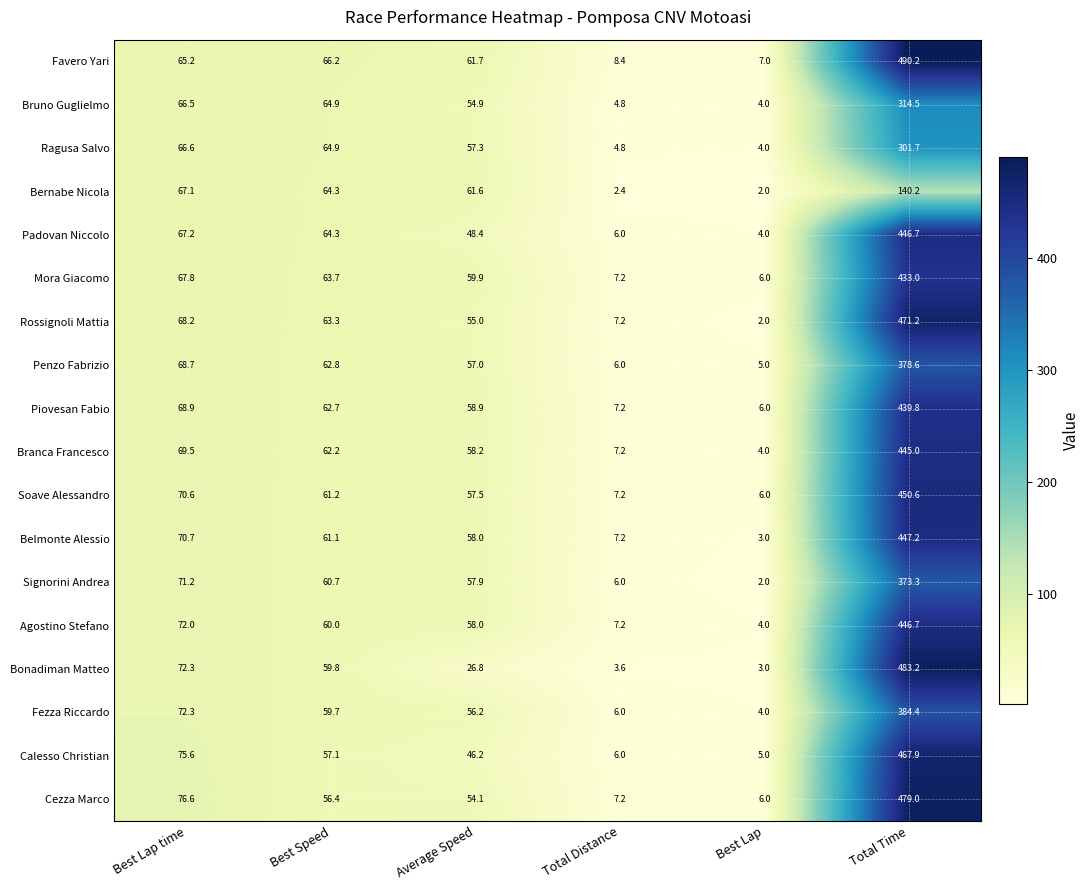

How many series are shown in this chart?

18